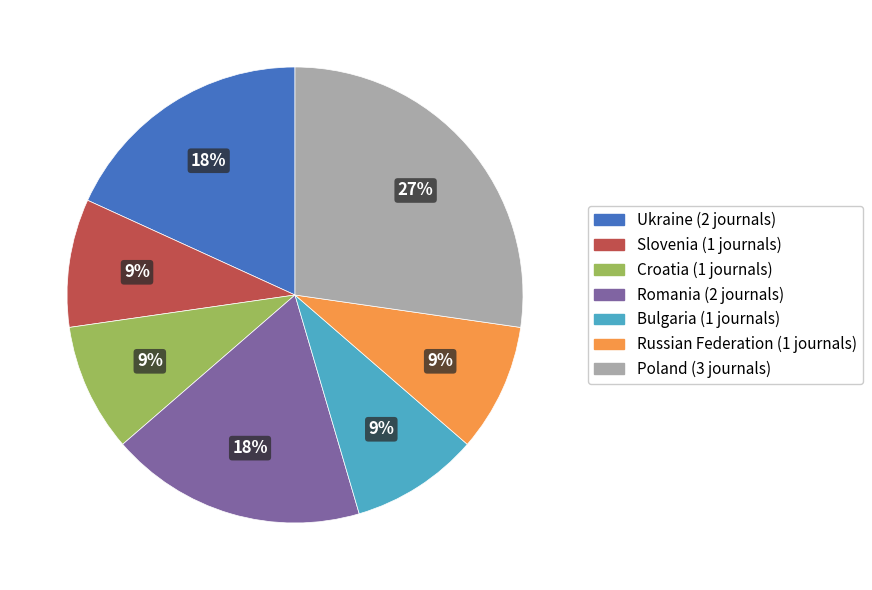

Count the number of slices in the pie.

7